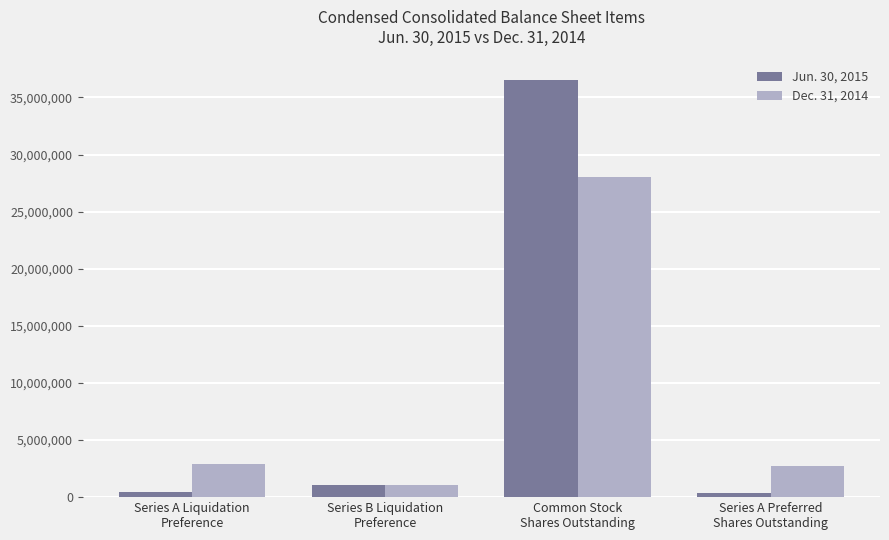

What is the greatest value displayed?

36518792